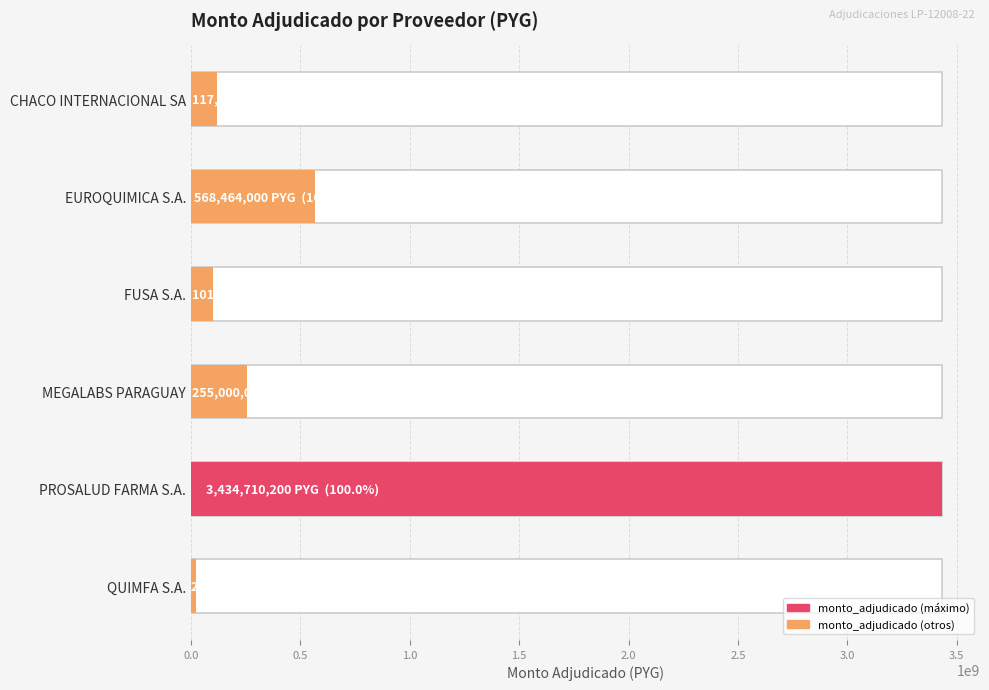

Are the bars grouped side by side (vs. stacked)?

No